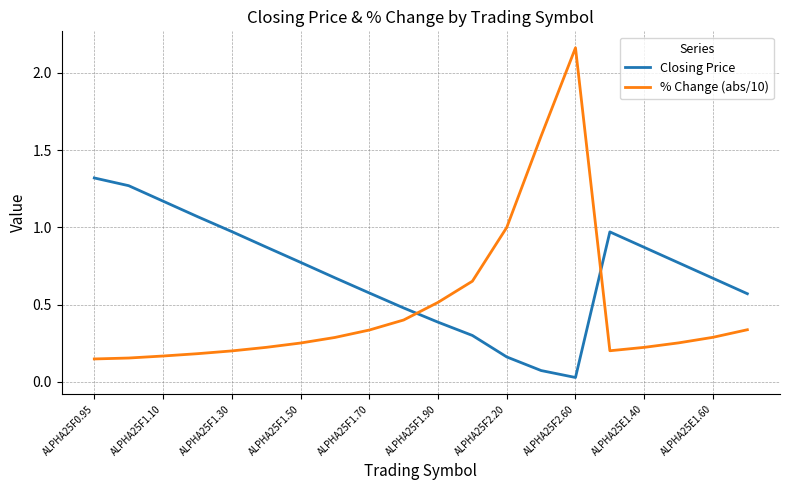

In Closing Price, how many points are lower than both neighbors (excluding endpoints)?

1